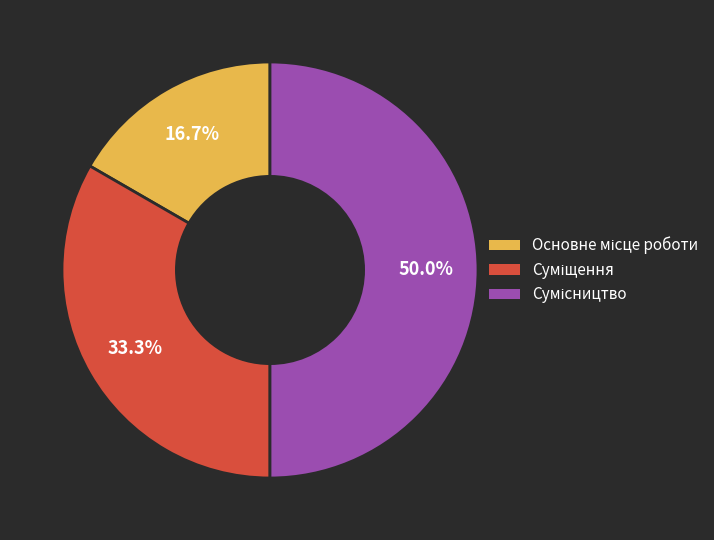

To the nearest percent, what portion does Суміщення represent?

33%